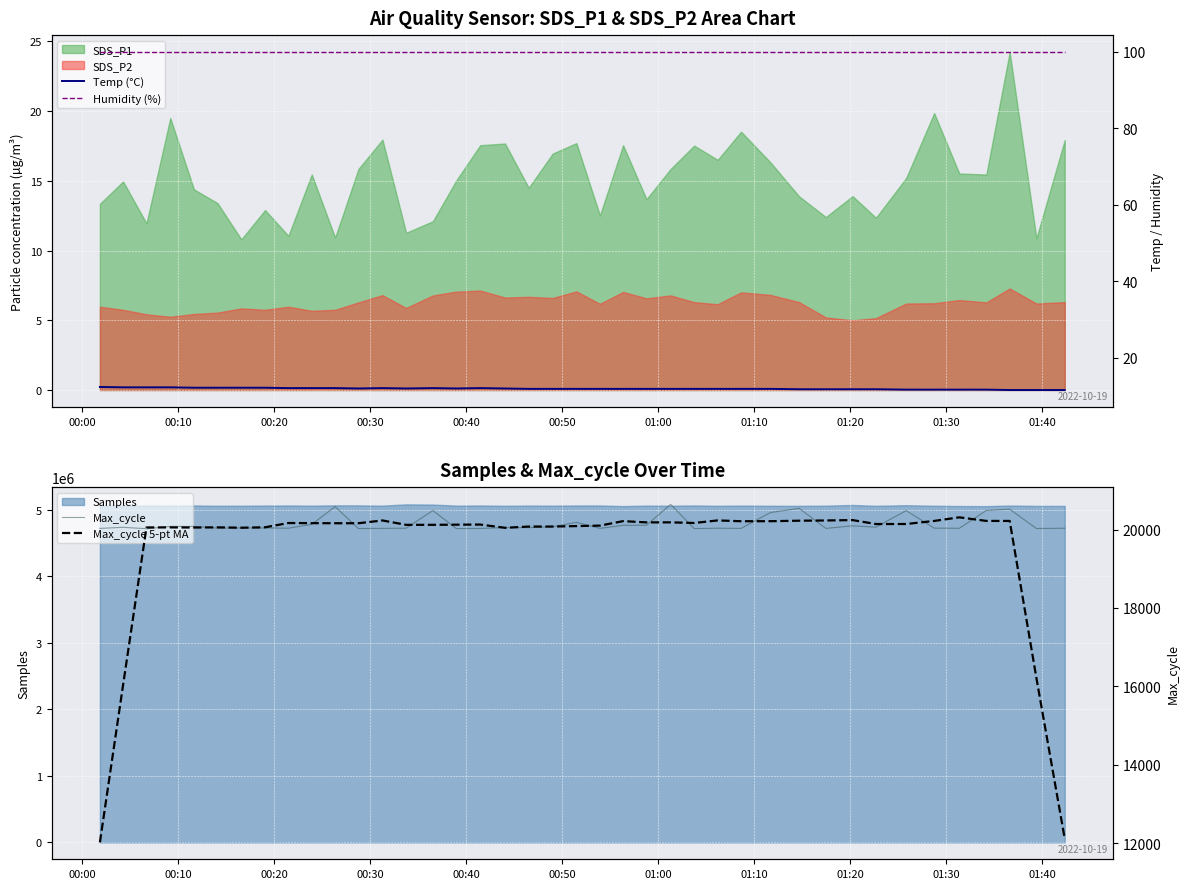

What is the minimum value for Samples?

5055587